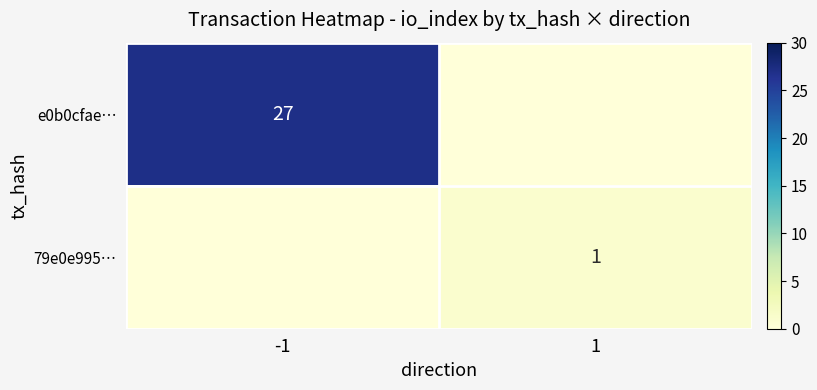

Is it true that e0b0cfae… equals 27 at -1?

True